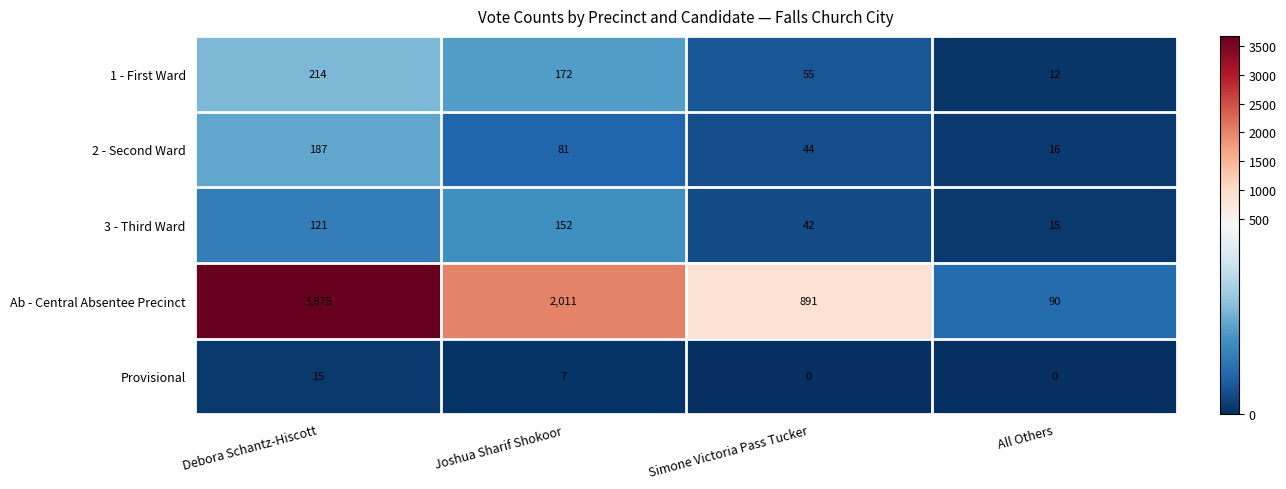

Which series has the largest total across all categories?

Ab - Central Absentee Precinct